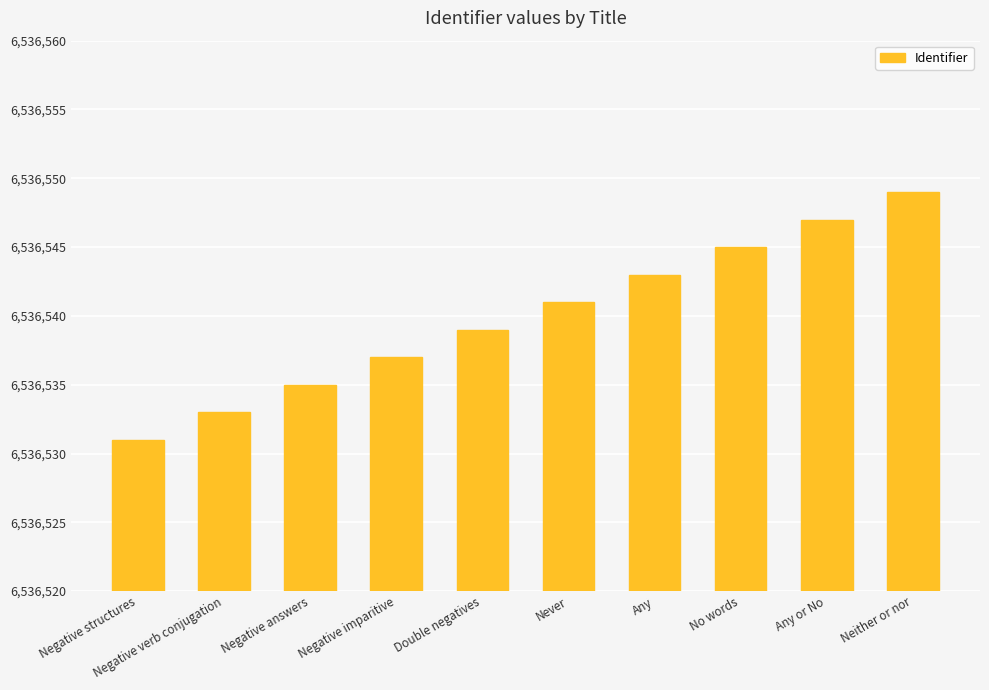

Does the chart contain any negative values?

No